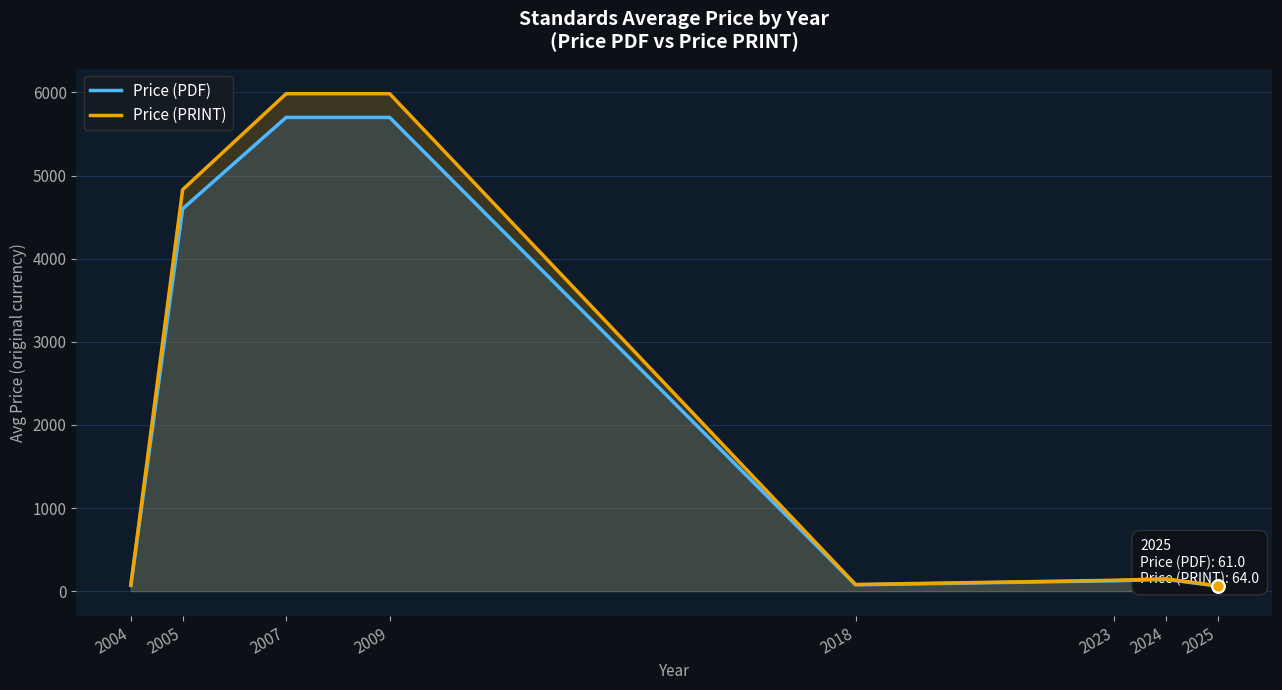

Which series has the widest spread of Y values?

Price (PRINT)